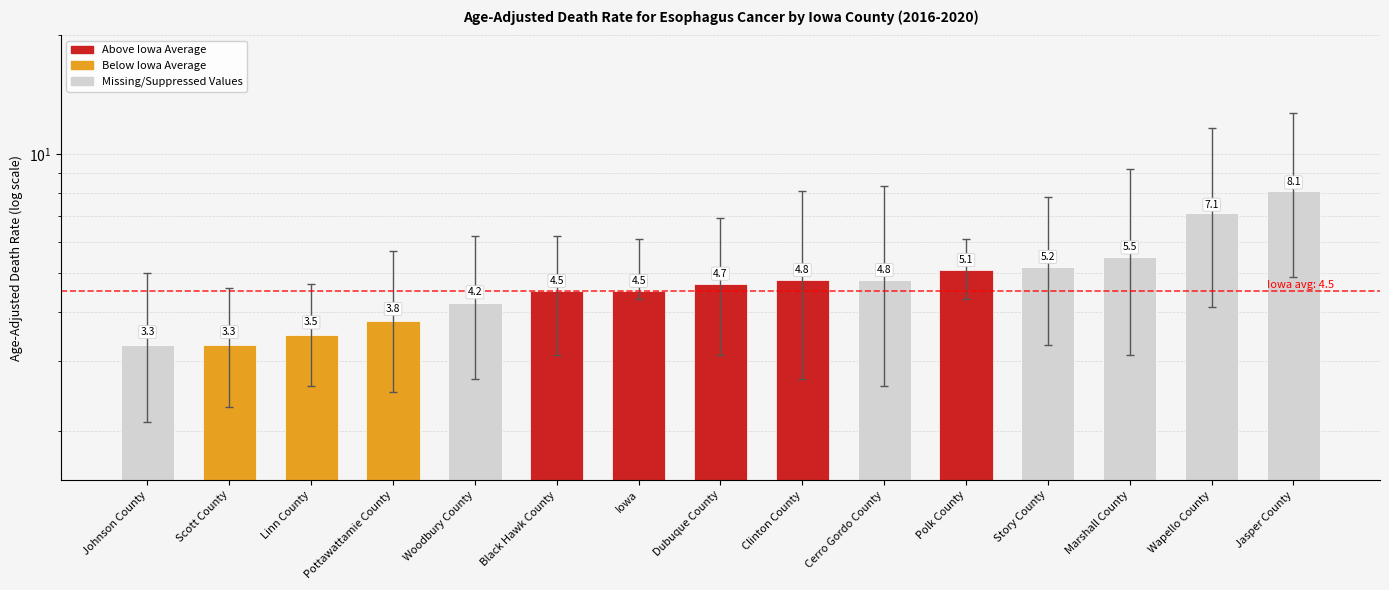

What is the difference between the maximum and minimum values?

4.8